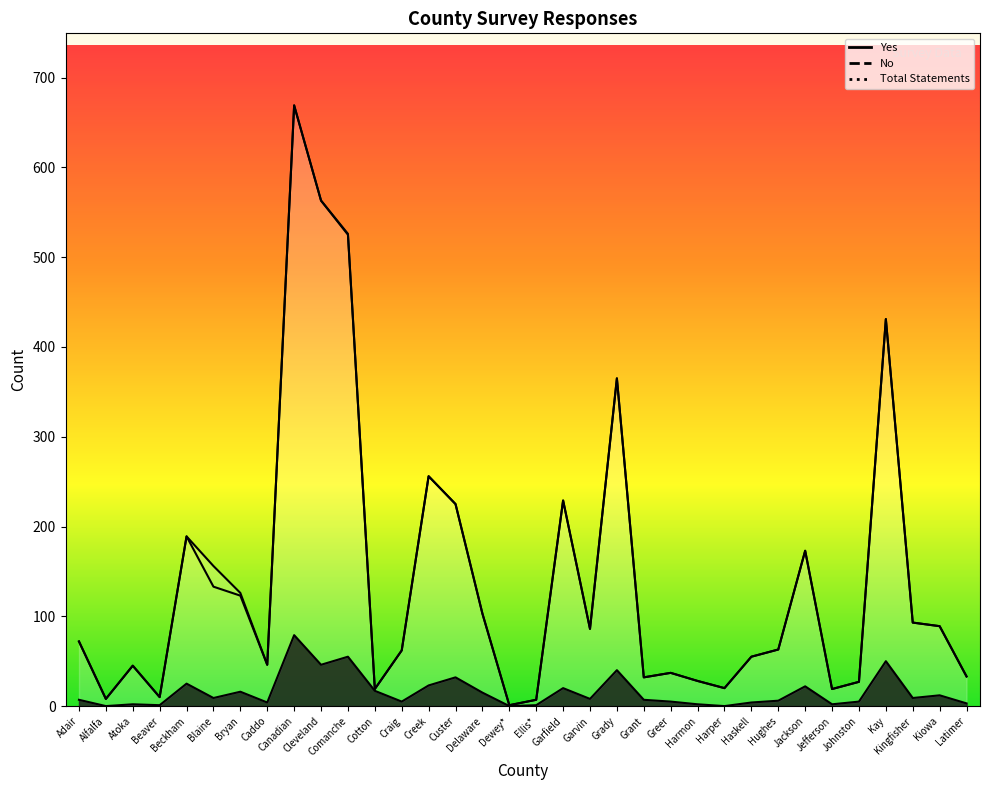

What is the label of the 9th point from the right?

Haskell